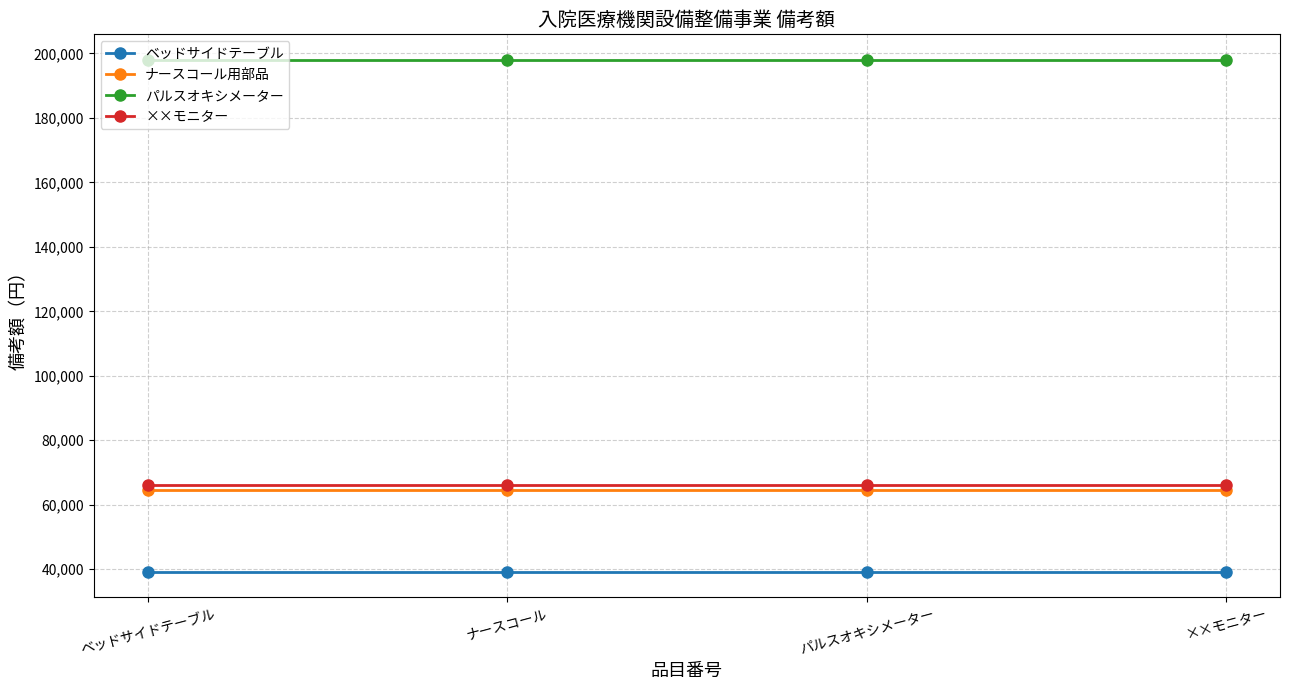

What is the total value across all series at ××モニター?

367884